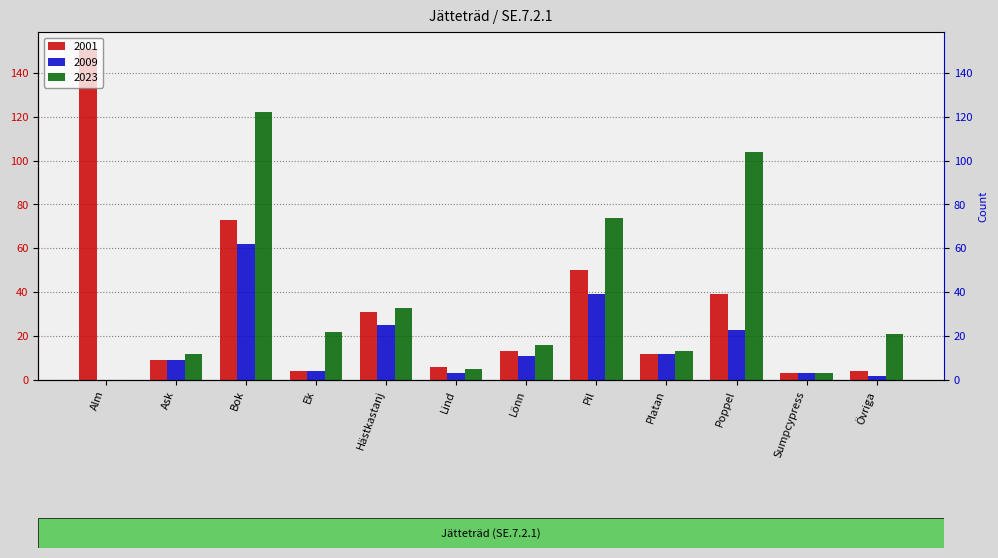

Is the value of 2023 at Poppel greater than the value of 2001 at Alm?

No